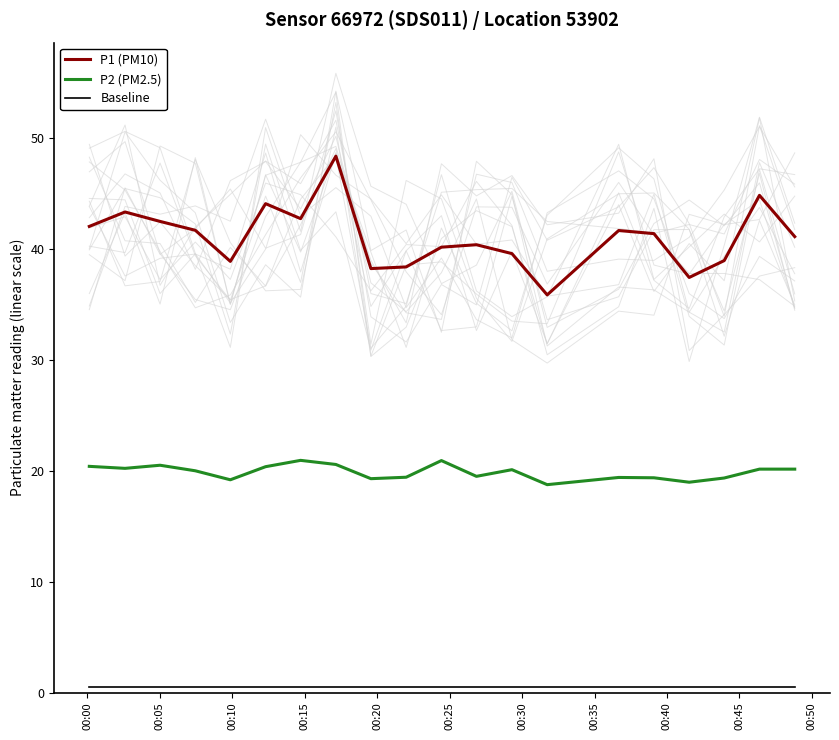

At how many categories does at least one series exceed 9?

20